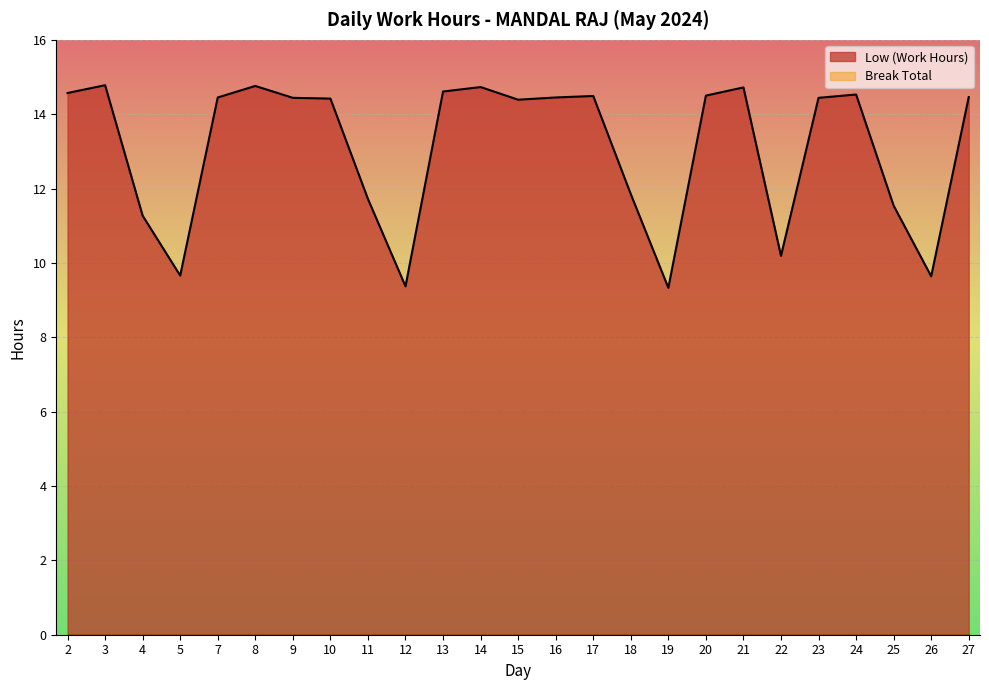

What is the change in value from 11 to 13?

+2.9